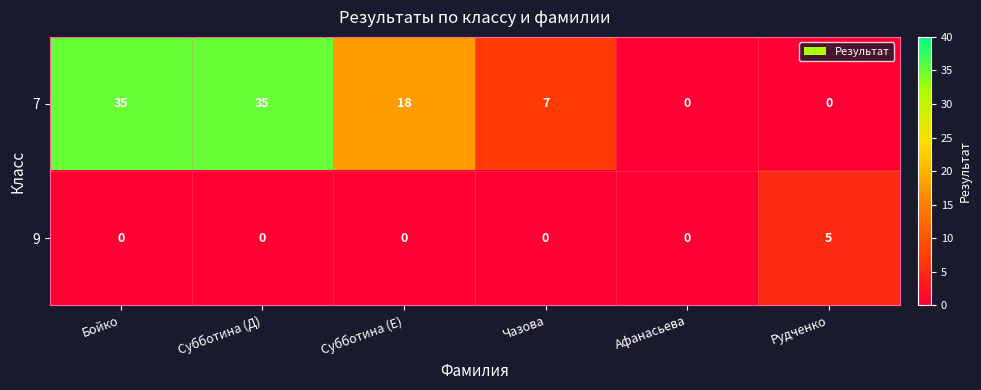

Rank the series by their average value, from highest to lowest.

7, 9